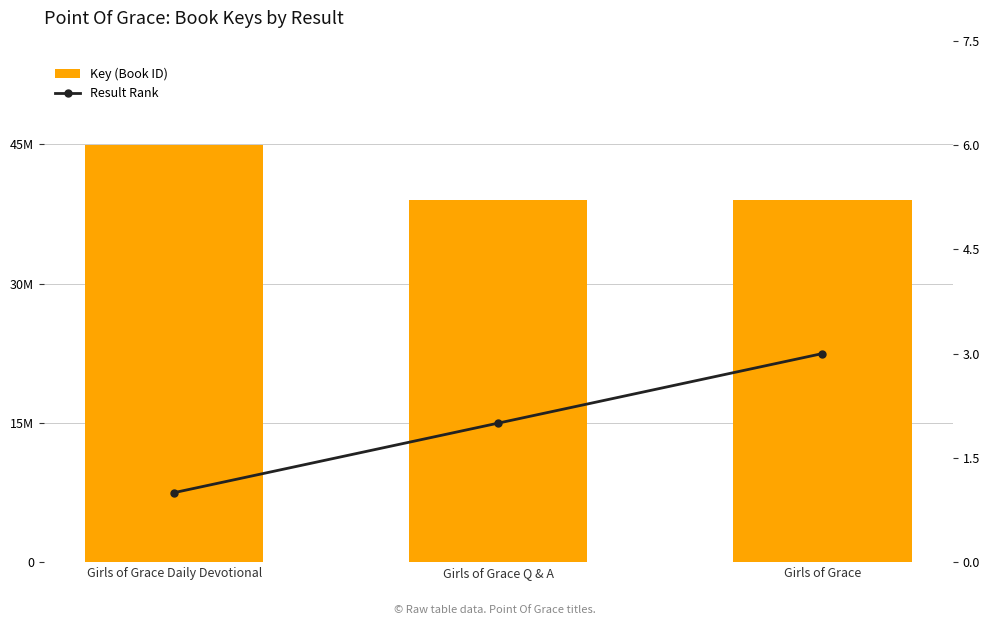

At which label is Key (Book ID) closest to 41961764?

Girls of Grace Q & A